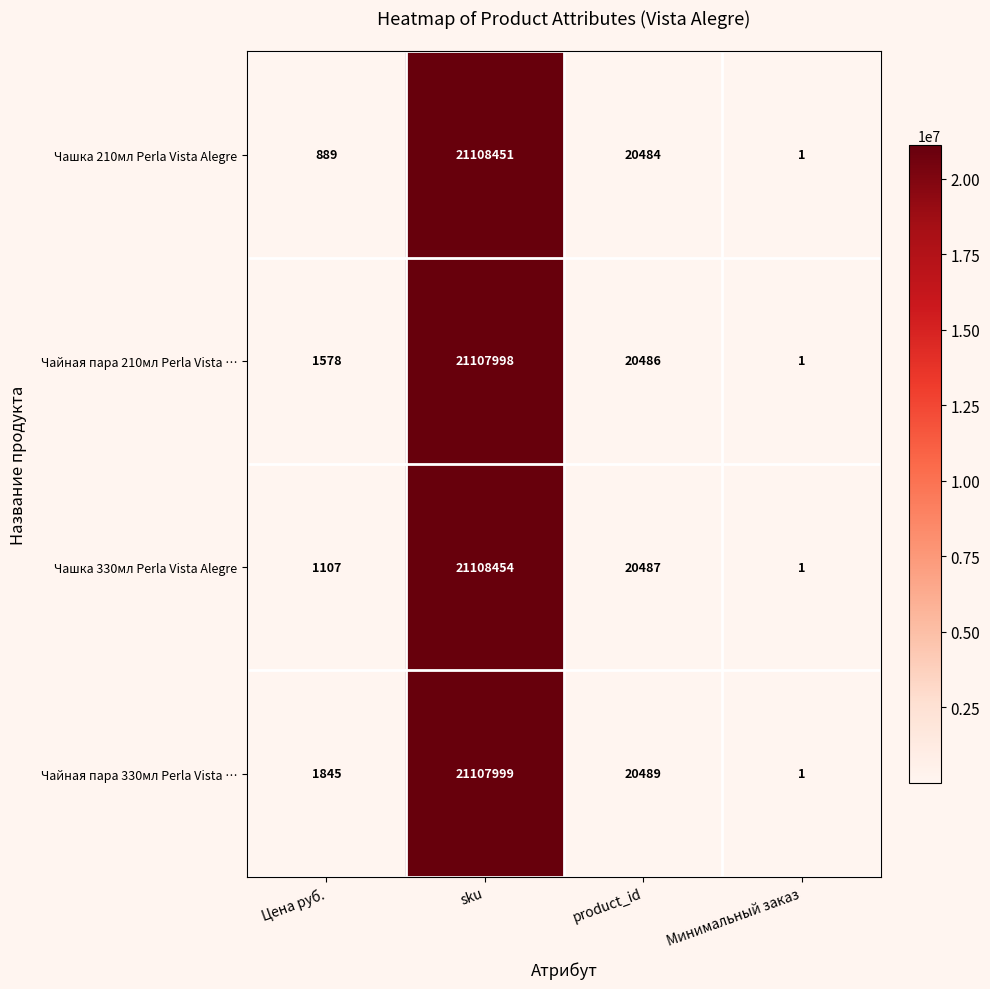

Rank the series at sku from lowest to highest value.

Чайная пара 210мл Perla Vista …, Чайная пара 330мл Perla Vista …, Чашка 210мл Perla Vista Alegre, Чашка 330мл Perla Vista Alegre